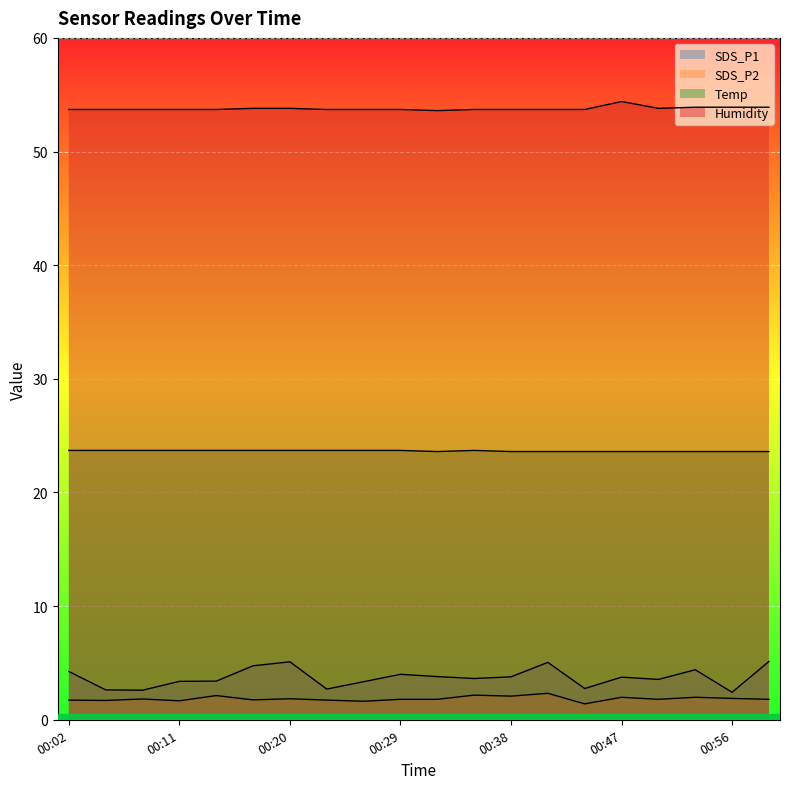

Reading right to left, what are all the values shown in this chart?

SDS_P1: 00:59=5.1	00:56=2.4	00:53=4.4	00:50=3.5	00:47=3.8	00:44=2.8	00:41=5.0	00:38=3.8	00:35=3.6	00:32=3.8	00:29=4.0	00:26=3.4	00:23=2.7	00:20=5.1	00:17=4.8	00:14=3.4	00:11=3.4	00:08=2.6	00:05=2.6	00:02=4.2
SDS_P2: 00:59=1.8	00:56=1.9	00:53=2.0	00:50=1.8	00:47=2.0	00:44=1.4	00:41=2.3	00:38=2.1	00:35=2.2	00:32=1.8	00:29=1.8	00:26=1.6	00:23=1.7	00:20=1.9	00:17=1.8	00:14=2.1	00:11=1.7	00:08=1.8	00:05=1.7	00:02=1.7
Temp: 00:59=23.6	00:56=23.6	00:53=23.6	00:50=23.6	00:47=23.6	00:44=23.6	00:41=23.6	00:38=23.6	00:35=23.7	00:32=23.6	00:29=23.7	00:26=23.7	00:23=23.7	00:20=23.7	00:17=23.7	00:14=23.7	00:11=23.7	00:08=23.7	00:05=23.7	00:02=23.7
Humidity: 00:59=53.9	00:56=53.9	00:53=53.9	00:50=53.8	00:47=54.4	00:44=53.7	00:41=53.7	00:38=53.7	00:35=53.7	00:32=53.6	00:29=53.7	00:26=53.7	00:23=53.7	00:20=53.8	00:17=53.8	00:14=53.7	00:11=53.7	00:08=53.7	00:05=53.7	00:02=53.7